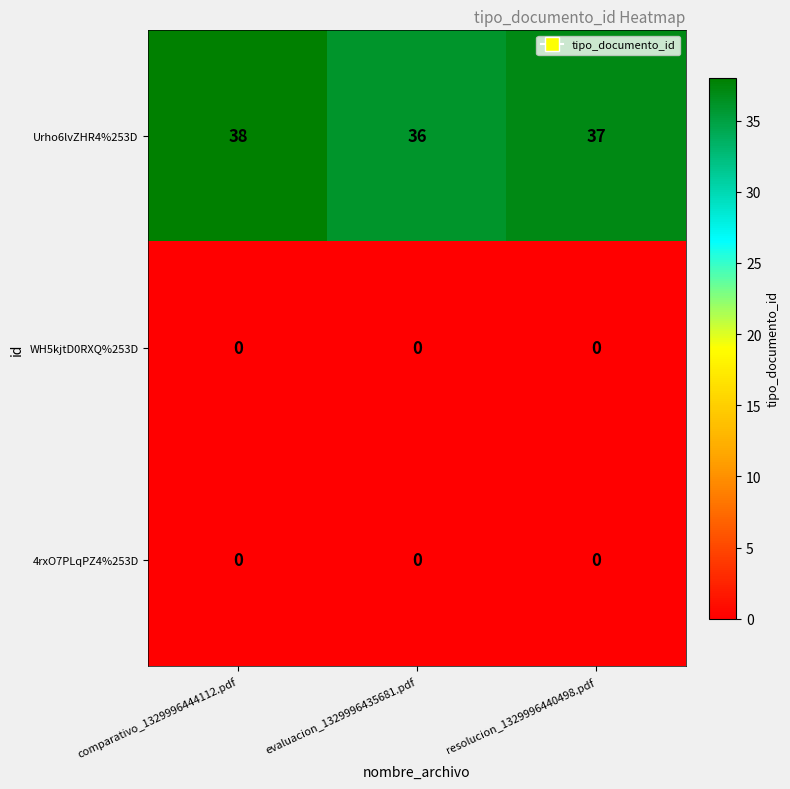

What is the total value across all series at evaluacion_1329996435681.pdf?

36